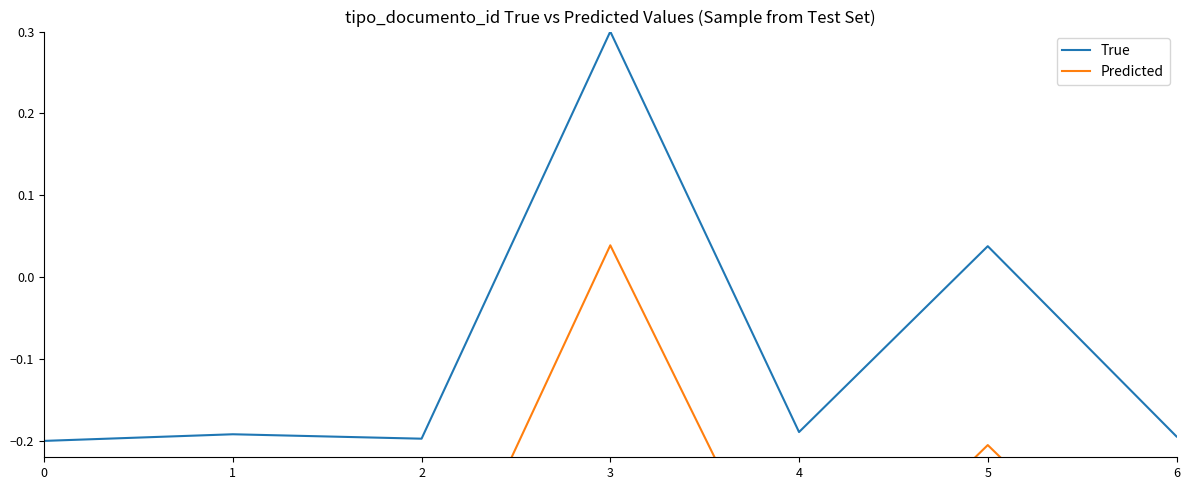

What is the minimum value for True?

-0.2